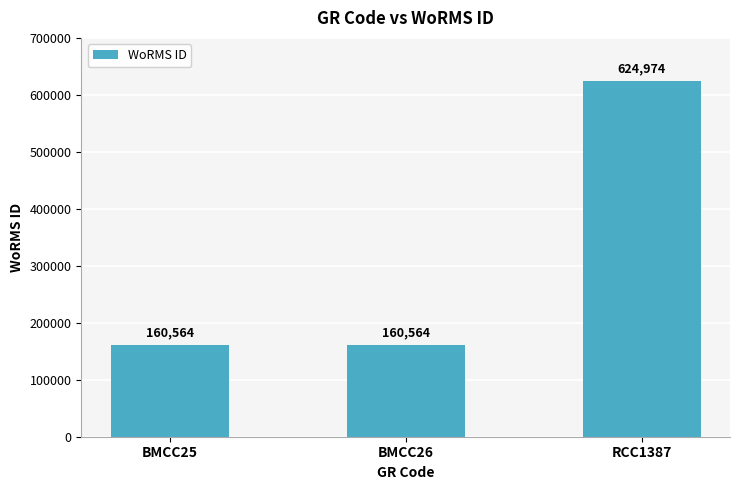

What is the difference between the maximum and minimum values?

464410